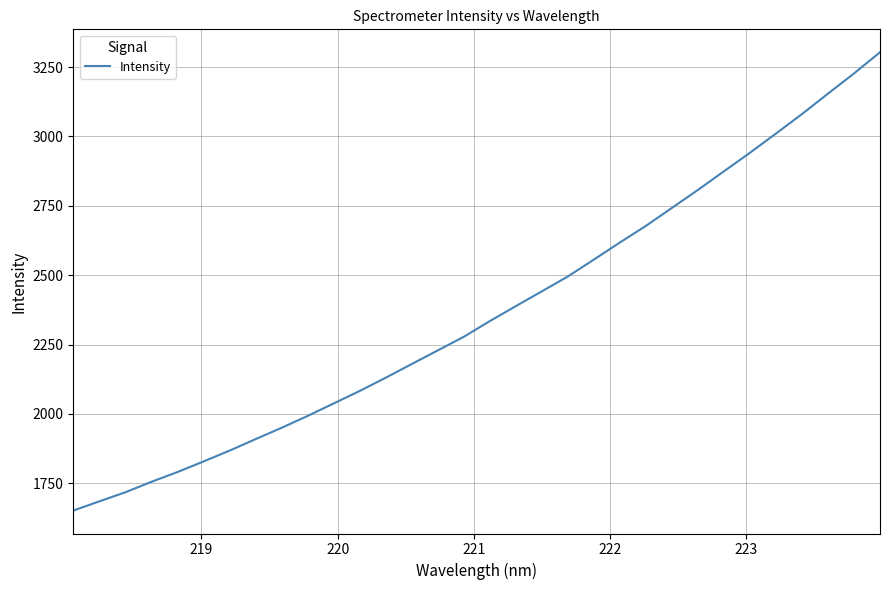

What is the difference between the maximum and minimum values?

1651.8